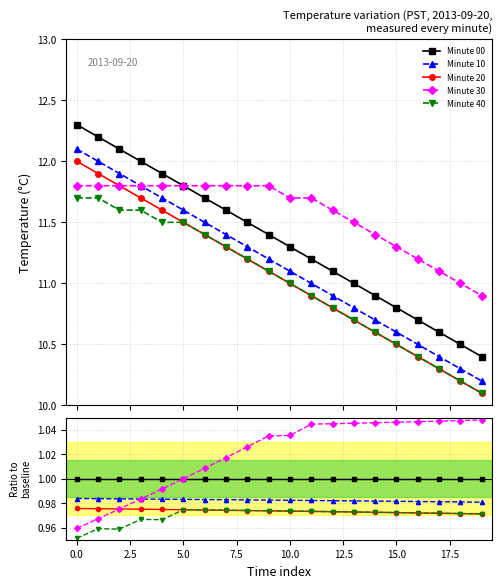

Is the value of Minute 20 at 18 greater than the value of Minute 10 at 11?

No